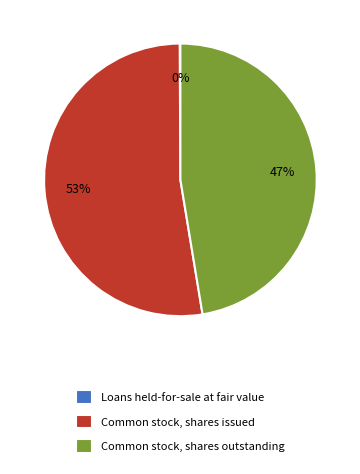

Combined, do Common stock, shares issued and Common stock, shares outstanding account for over 50%?

Yes